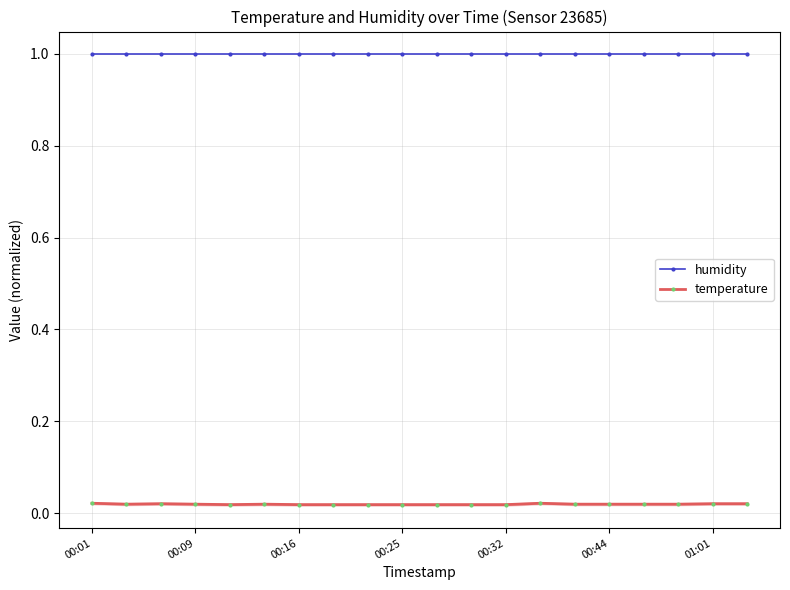

True or false: temperature has more than 0 points higher than both neighbors.

True